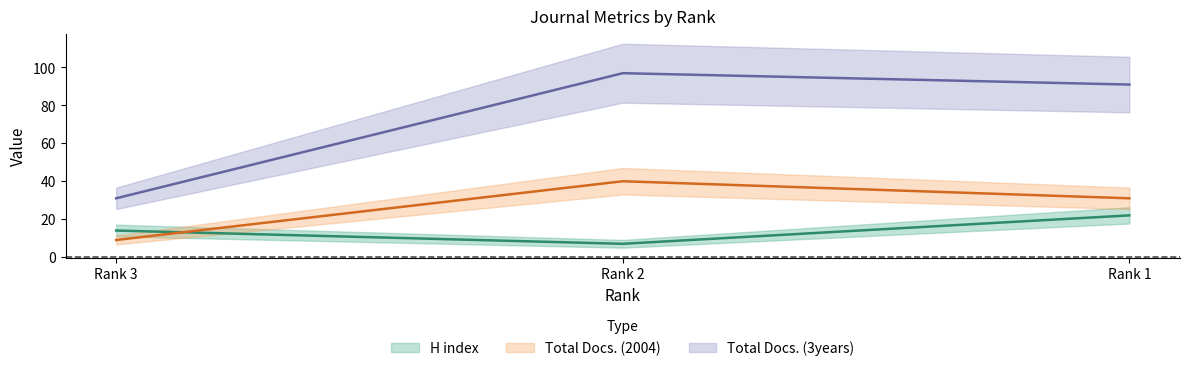

Which series has the largest total across all categories?

Total Docs. (3years)